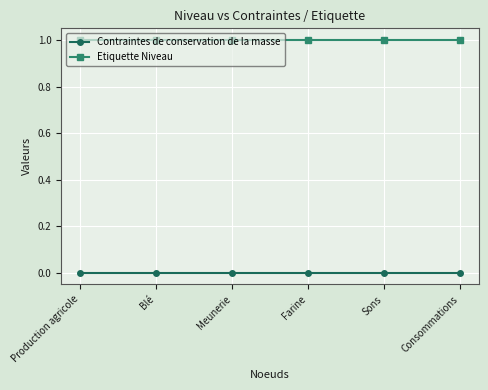

Reading left to right, extract all data points from this chart.

Contraintes de conservation de la masse: Production agricole=0	Blé=0	Meunerie=0	Farine=0	Sons=0	Consommations=0
Etiquette Niveau: Production agricole=1	Blé=1	Meunerie=1	Farine=1	Sons=1	Consommations=1